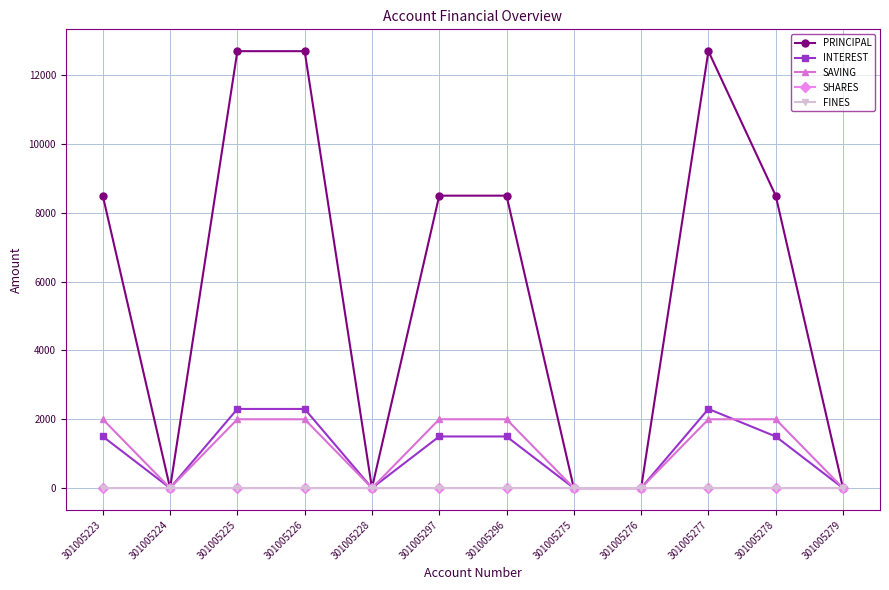

What is the label of the 4th point from the left?

301005226